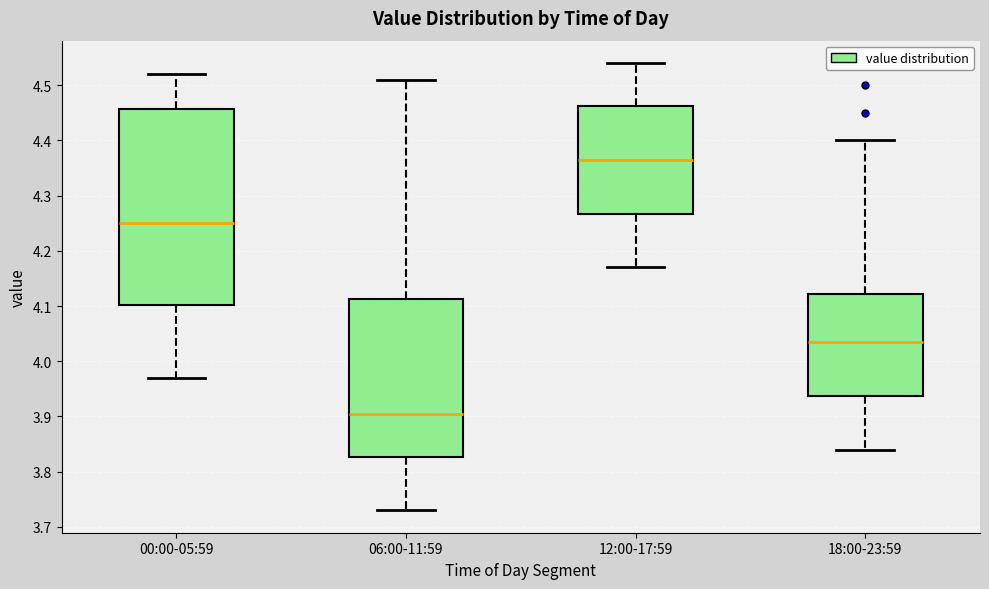

Which box has the highest median line?

12:00-17:59